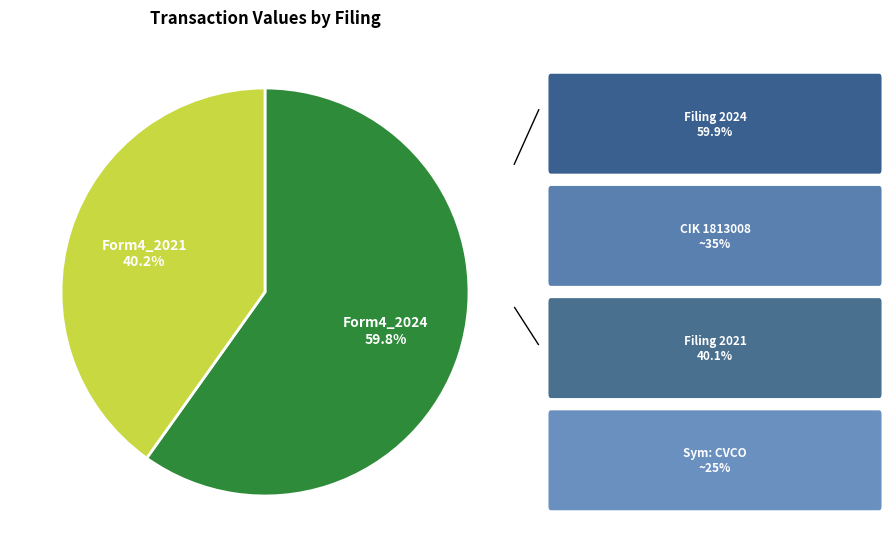

Is there any slice that represents more than half of the pie?

Yes